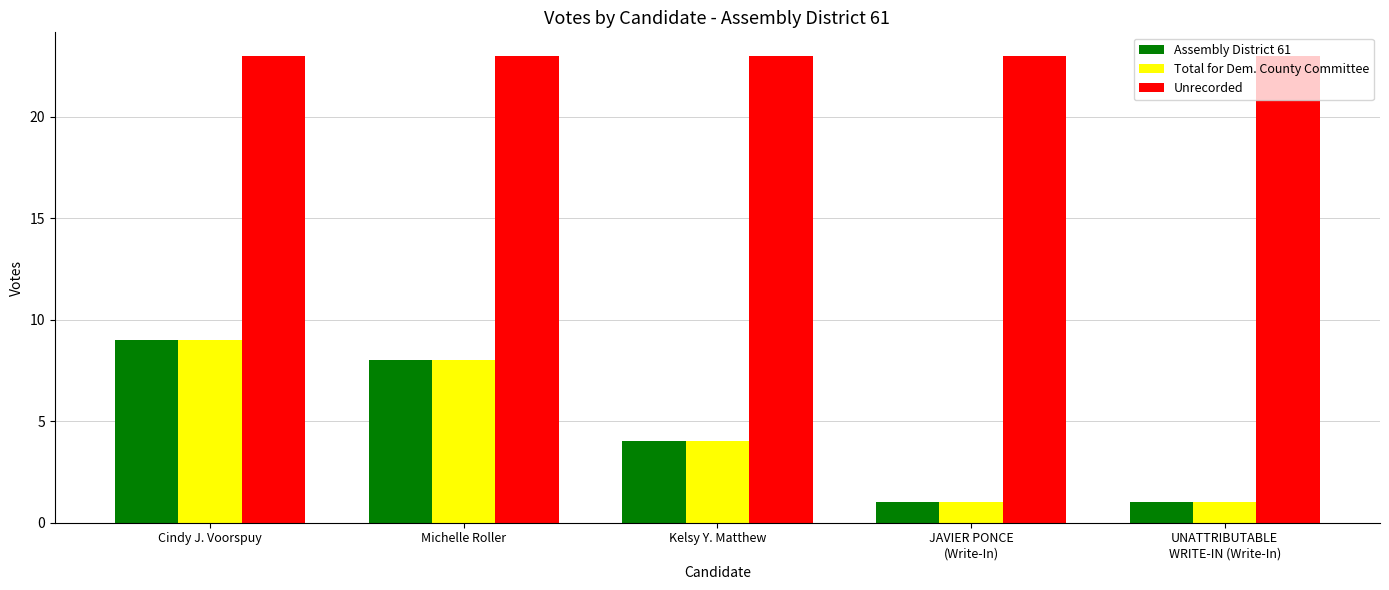

What are all the series names shown in the legend?

Assembly District 61, Total for Dem. County Committee, Unrecorded